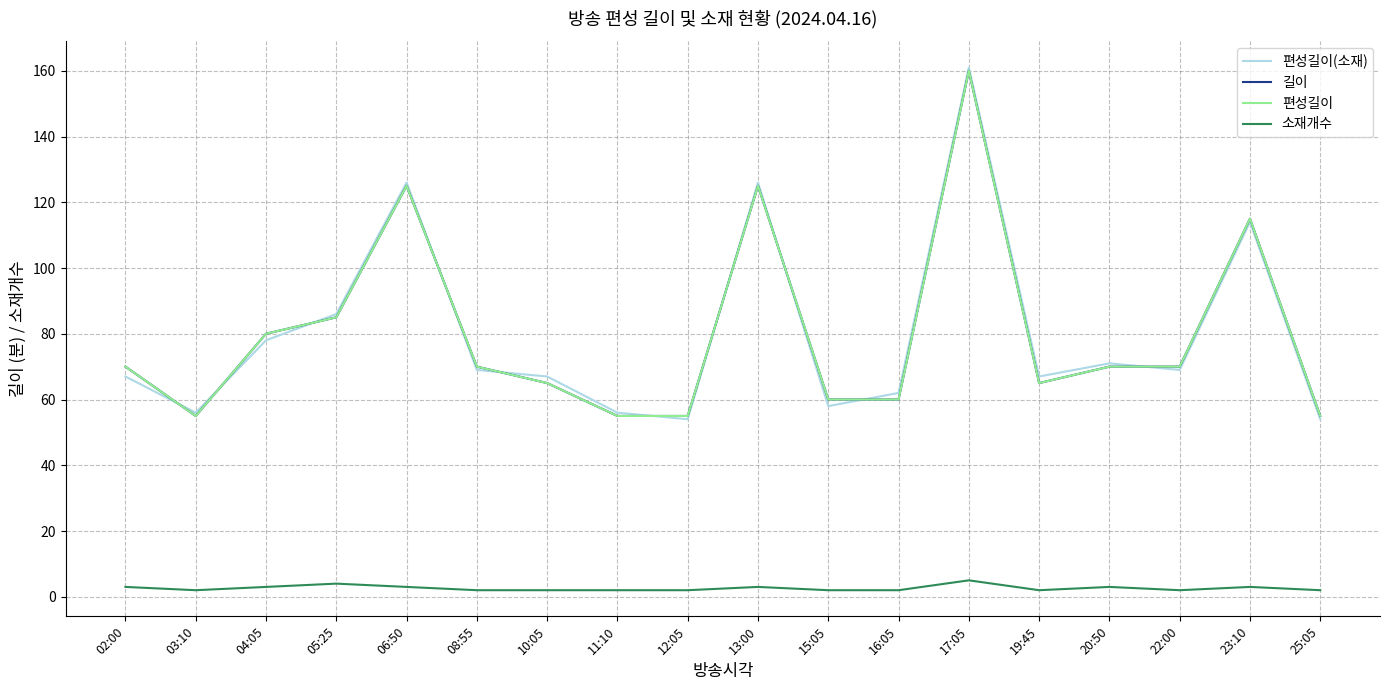

List the series in order of their peak value, lowest first.

소재개수, 길이, 편성길이, 편성길이(소재)